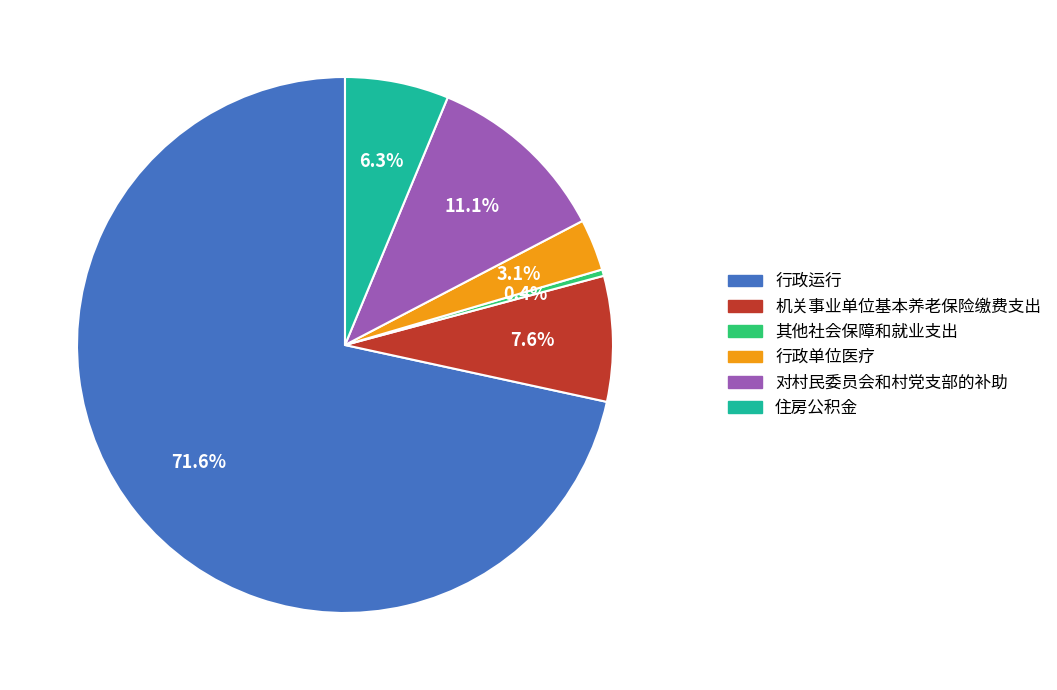

Approximately how many times larger is the value at 对村民委员会和村党支部的补助 compared to 其他社会保障和就业支出?

28.5